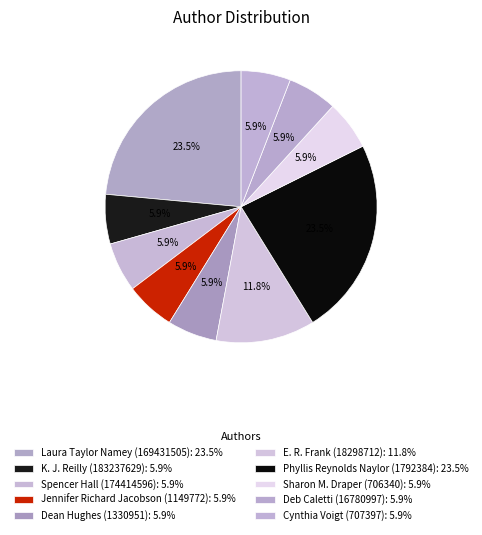

How many segments does this pie chart have?

10